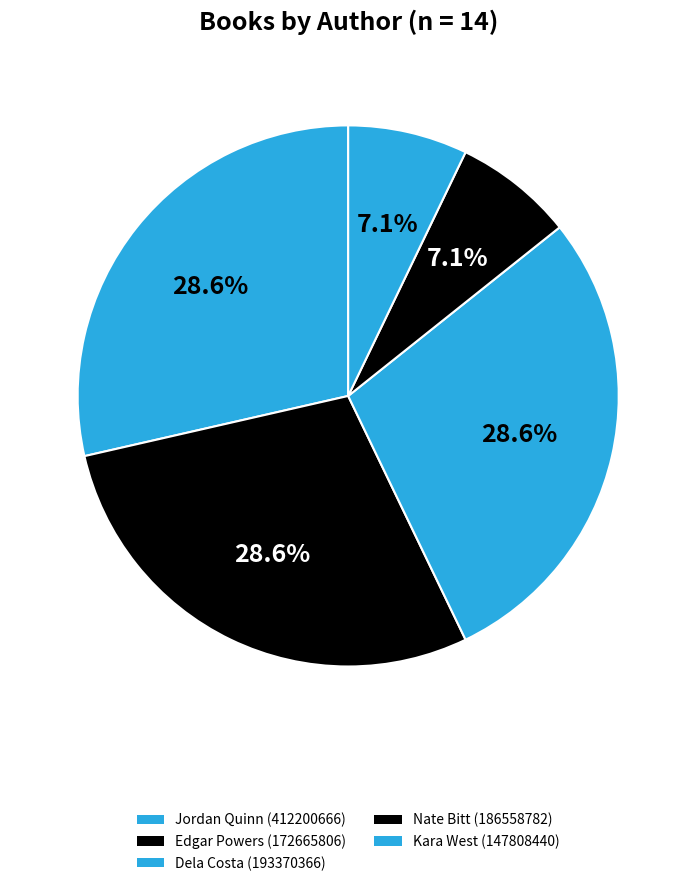

How many slices are in this pie chart?

5